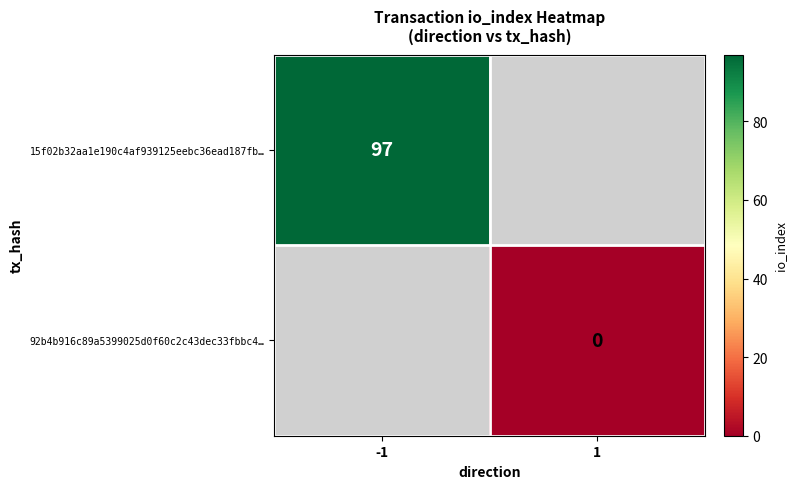

True or false: 15f02b32aa1e190c4af939125eebc36ead187fb… has a value of 97 at -1.

True